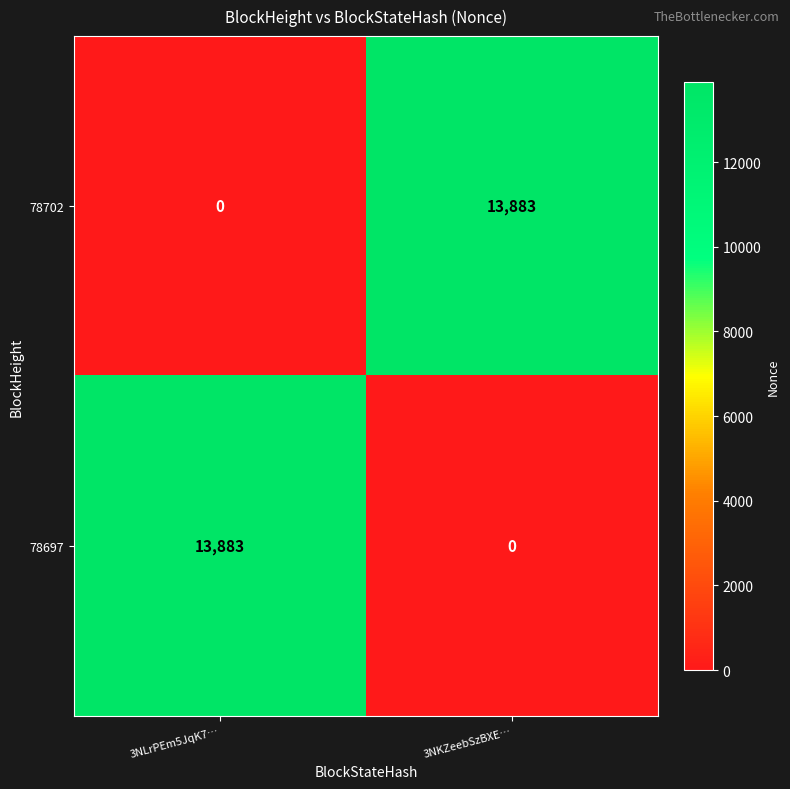

Which category has the highest value in the 78697 series?

3NLrPEm5JqK7…